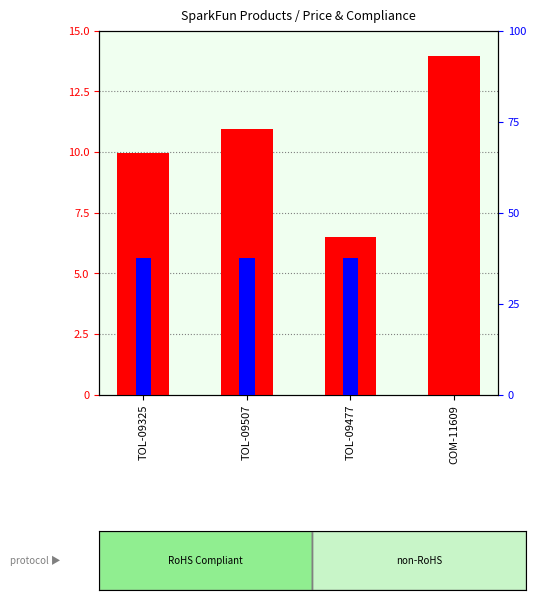

At how many categories does at least one series exceed 0?

4